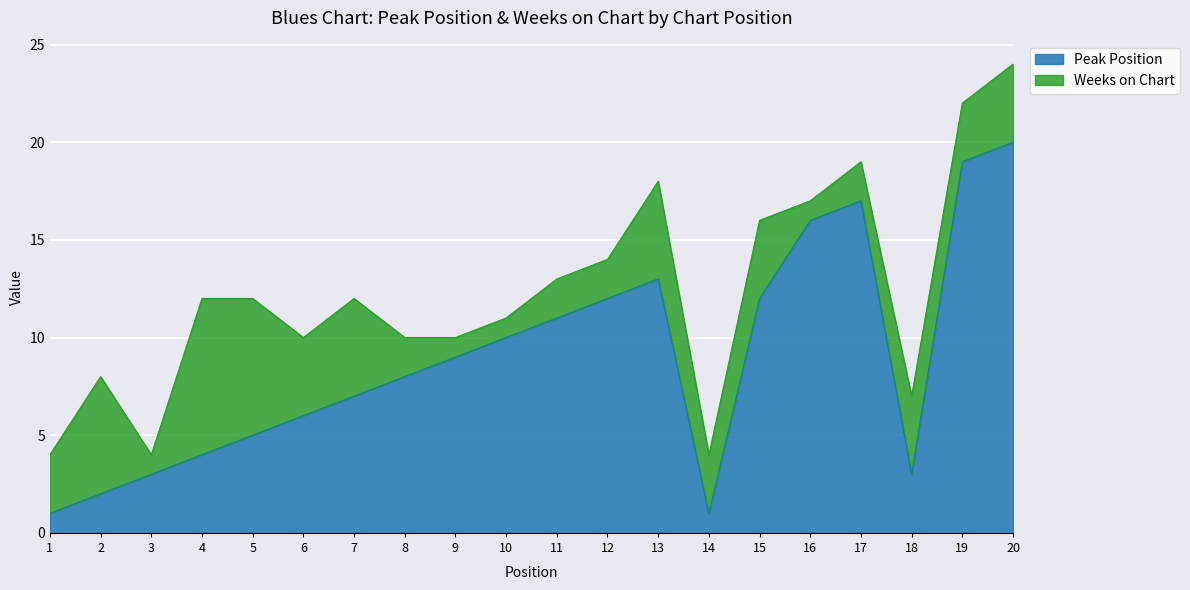

Which has a higher value, 3 or 19?

19